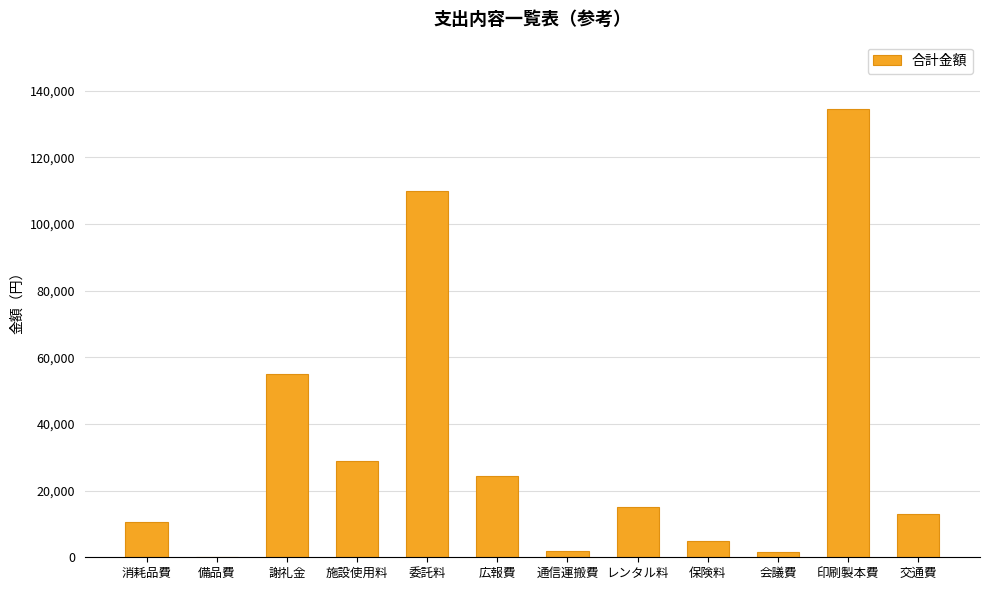

Approximately how many times larger is the value at 消耗品費 compared to 施設使用料?

0.4